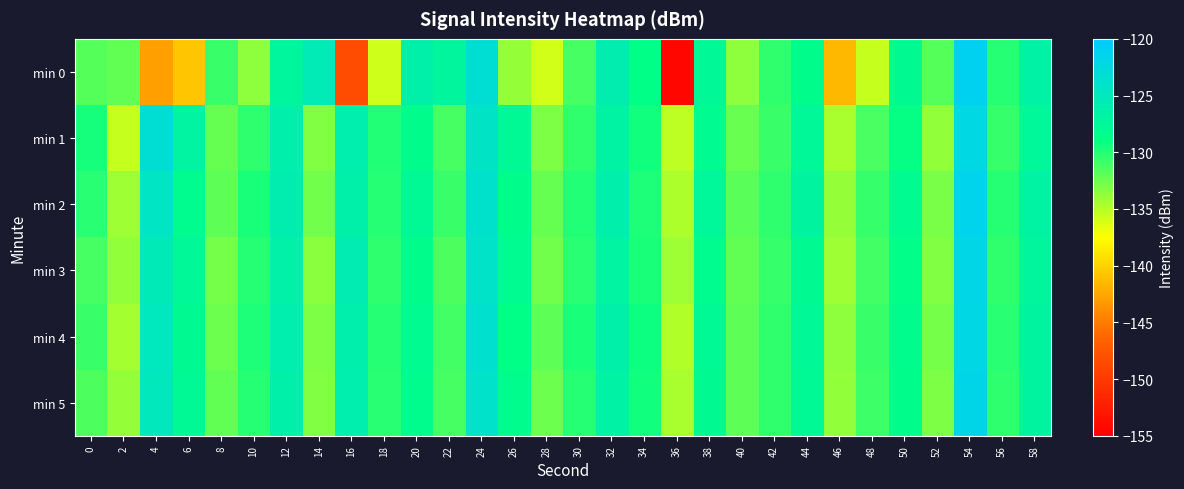

Reading right to left, extract all data points from this chart.

min 0: 58=-126.6	56=-130.0	54=-121.0	52=-131.7	50=-128.0	48=-135.6	46=-141.6	44=-128.6	42=-130.5	40=-133.6	38=-127.8	36=-154.3	34=-128.8	32=-125.9	30=-131.2	28=-136.0	26=-133.8	24=-123.2	22=-127.2	20=-126.4	18=-135.9	16=-148.4	14=-125.4	12=-127.3	10=-133.5	8=-130.7	6=-140.8	4=-142.8	2=-132.1	0=-131.7
min 1: 58=-127.4	56=-130.6	54=-122.1	52=-133.7	50=-128.9	48=-131.3	46=-134.5	44=-127.6	42=-130.8	40=-132.4	38=-128.1	36=-135.2	34=-129.3	32=-126.7	30=-130.5	28=-133.1	26=-127.8	24=-124.3	22=-131.2	20=-128.5	18=-129.9	16=-125.9	14=-133.2	12=-126.2	10=-130.3	8=-132.3	6=-126.9	4=-123.2	2=-135.5	0=-129.5
min 2: 58=-126.8	56=-130.1	54=-121.5	52=-132.9	50=-128.2	48=-130.6	46=-133.9	44=-127.1	42=-130.3	40=-131.8	38=-127.5	36=-134.7	34=-129.8	32=-126.2	30=-129.9	28=-132.3	26=-128.6	24=-123.8	22=-130.7	20=-127.9	18=-130.1	16=-126.4	14=-132.6	12=-125.8	10=-129.7	8=-131.9	6=-128.3	4=-124.5	2=-134.1	0=-130.2
min 3: 58=-127.2	56=-130.4	54=-121.8	52=-133.2	50=-128.7	48=-131.0	46=-134.1	44=-128.0	42=-130.6	40=-132.1	38=-128.3	36=-134.2	34=-129.6	32=-126.9	30=-130.2	28=-132.7	26=-128.2	24=-124.1	22=-131.4	20=-128.6	18=-130.3	16=-125.7	14=-133.4	12=-126.5	10=-130.1	8=-132.8	6=-127.6	4=-125.2	2=-133.7	0=-131.1
min 4: 58=-127.0	56=-130.2	54=-122.0	52=-132.8	50=-128.4	48=-130.8	46=-133.6	44=-127.7	42=-130.4	40=-131.9	38=-127.8	36=-134.9	34=-129.2	32=-126.4	30=-129.6	28=-132.0	26=-128.8	24=-123.6	22=-131.0	20=-128.2	18=-130.0	16=-126.1	14=-133.0	12=-126.0	10=-129.8	8=-132.5	6=-128.0	4=-124.8	2=-134.4	0=-130.8
min 5: 58=-127.1	56=-130.3	54=-121.7	52=-133.0	50=-128.6	48=-130.9	46=-133.8	44=-127.8	42=-130.5	40=-132.0	38=-128.0	36=-134.5	34=-129.4	32=-126.6	30=-130.0	28=-132.5	26=-128.4	24=-123.9	22=-131.2	20=-128.4	18=-130.2	16=-125.9	14=-133.2	12=-126.3	10=-130.0	8=-132.1	6=-127.8	4=-125.0	2=-133.9	0=-131.4